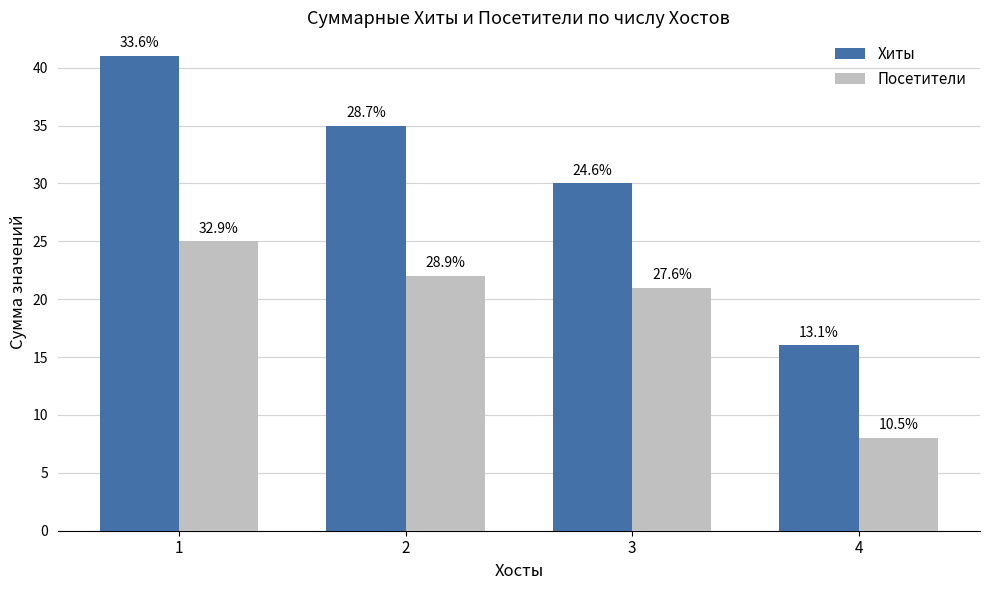

What is the highest value of the Хиты series?

41